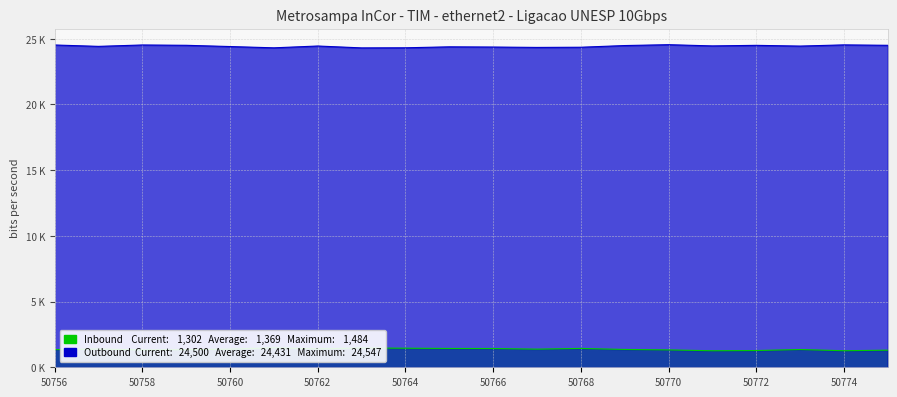

List the series in order of their overall mean, highest first.

Outbound, Inbound